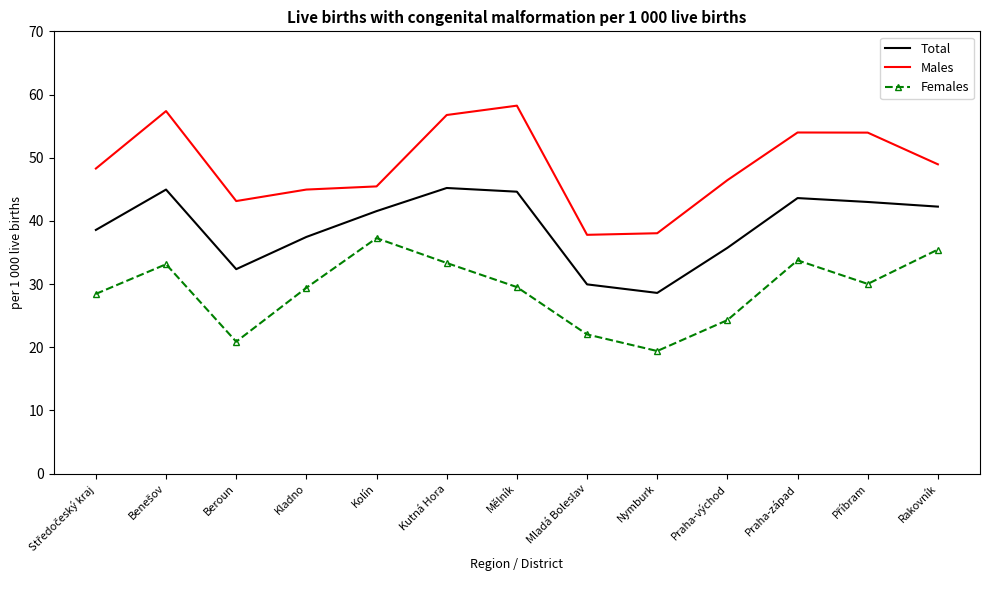

What is the difference between the maximum and minimum values in the Males series?

20.4